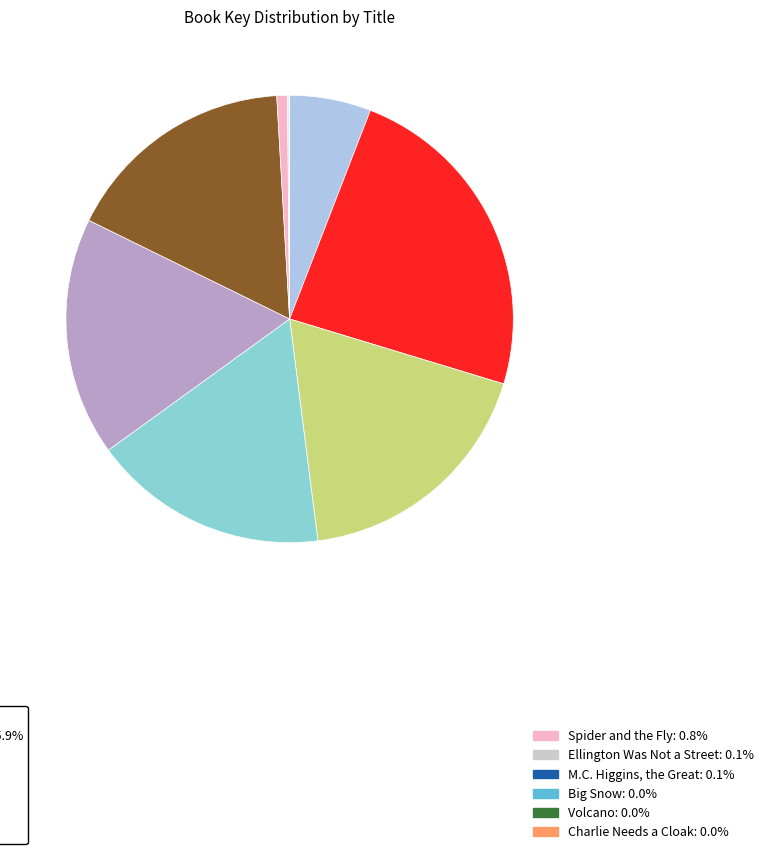

Is there a majority slice in this chart?

No